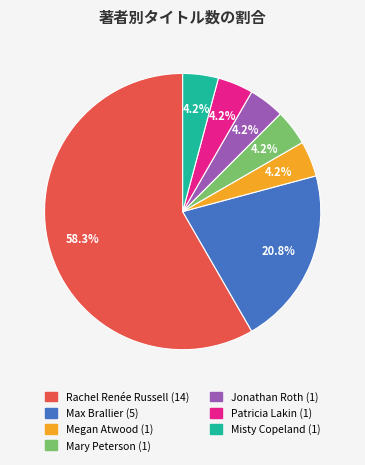

Does any single category account for the majority?

Yes